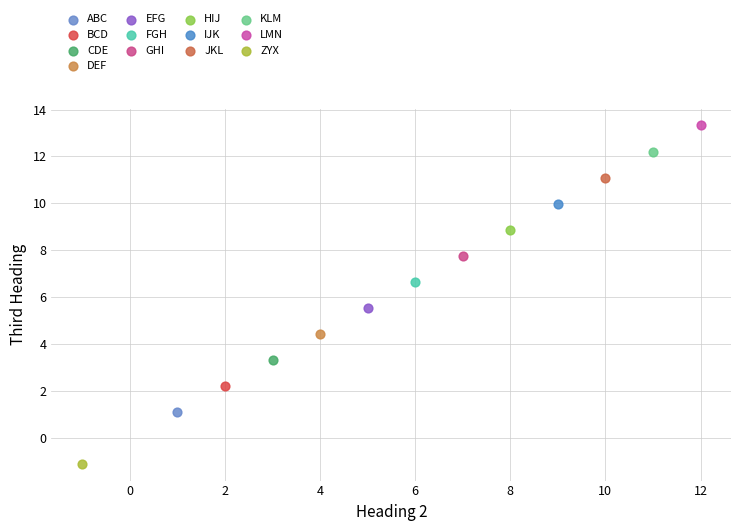

Which series contains the highest Y value?

LMN